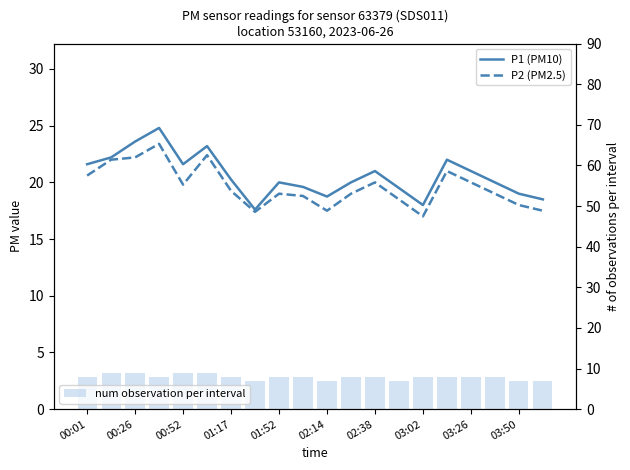

What is the spread (max minus min) of values at 02:38?

13.0